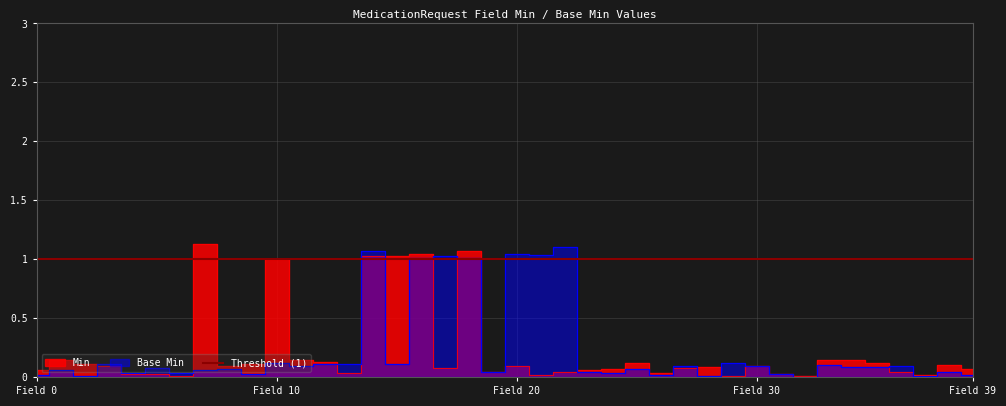

What value does the Min series have at Field 30?

0.1